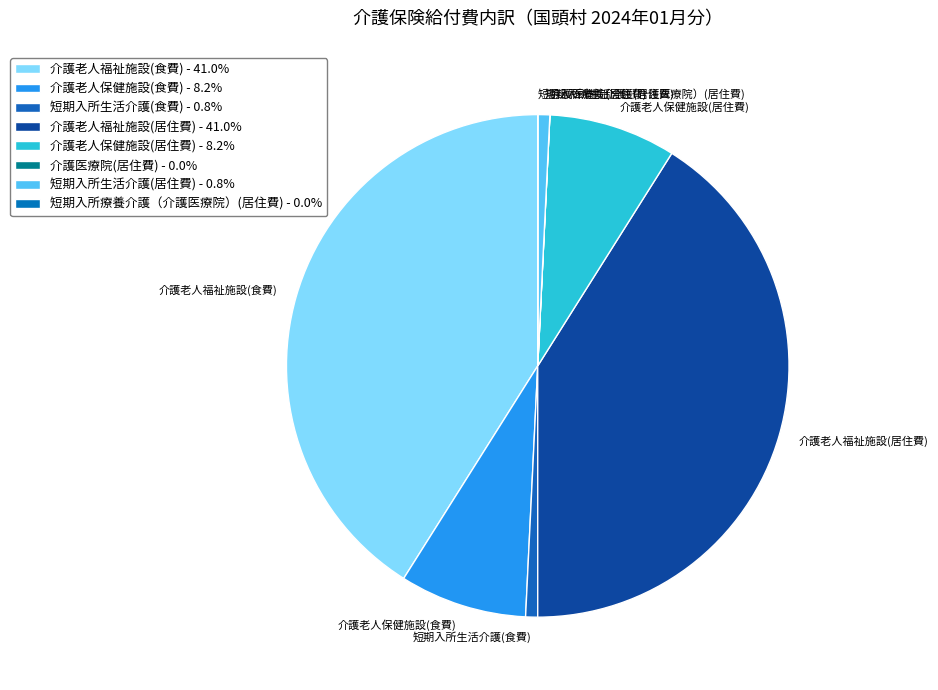

Approximately how many times larger is the value at 介護老人福祉施設(食費) compared to 短期入所生活介護(食費)?

53.3